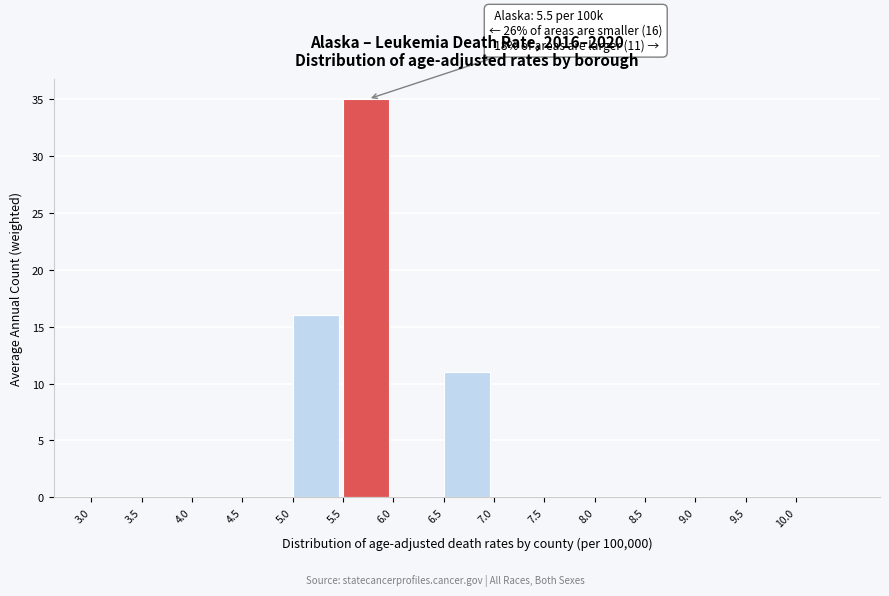

Reading right to left, extract all data points from this chart.

10.0=0	9.5=0	9.0=0	8.5=0	8.0=0	7.5=0	7.0=0	6.5=11	6.0=0	5.5=35	5.0=16	4.5=0	4.0=0	3.5=0	3.0=0